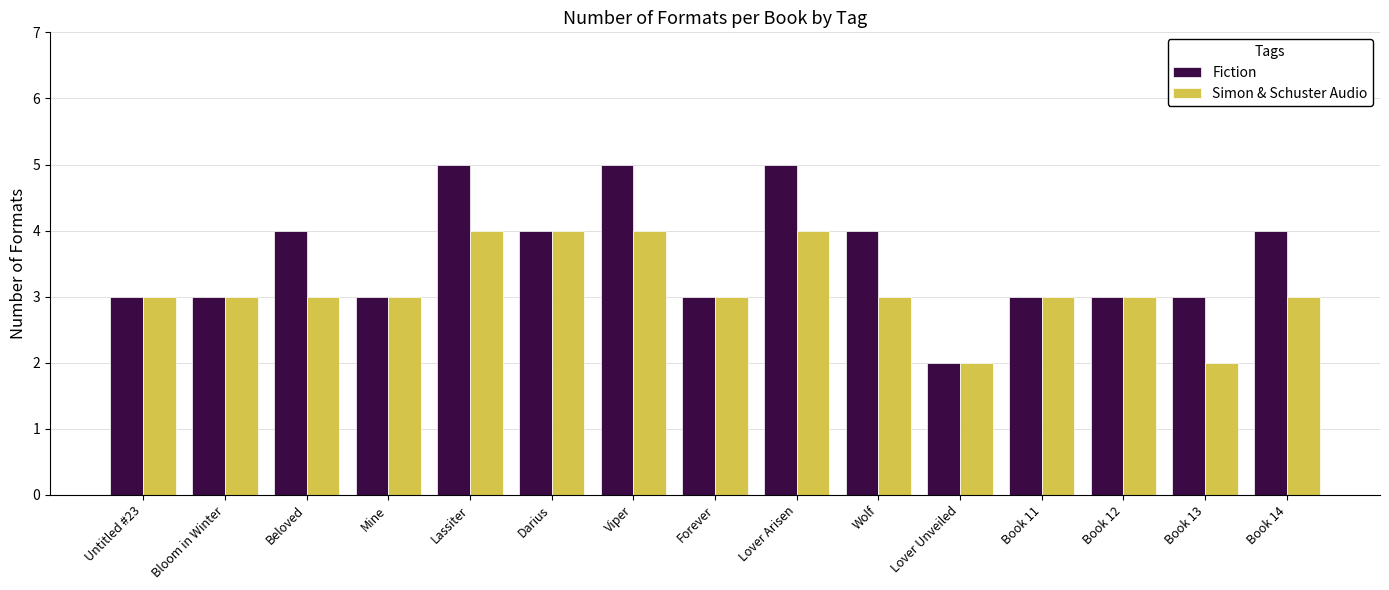

What position from the right is Untitled #23?

15